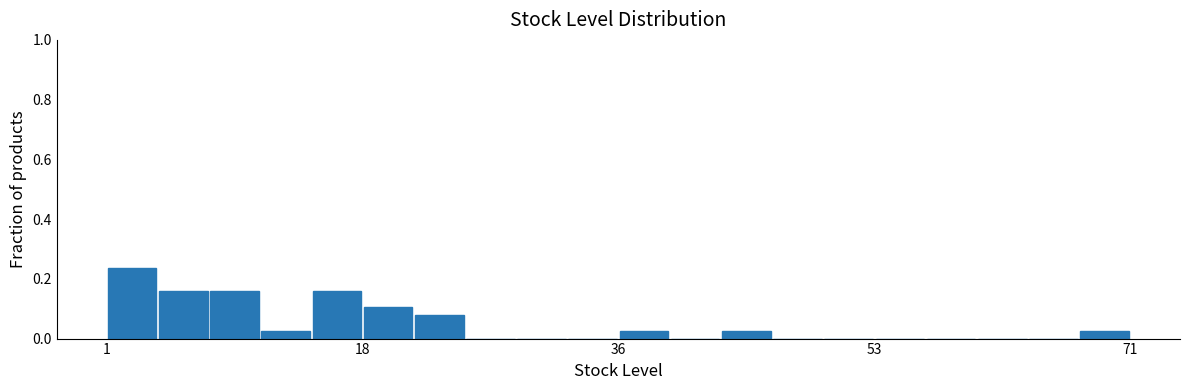

Around what value on the x-axis is the tallest bar? Give the approximate position of its centre, as read against the axis.

2